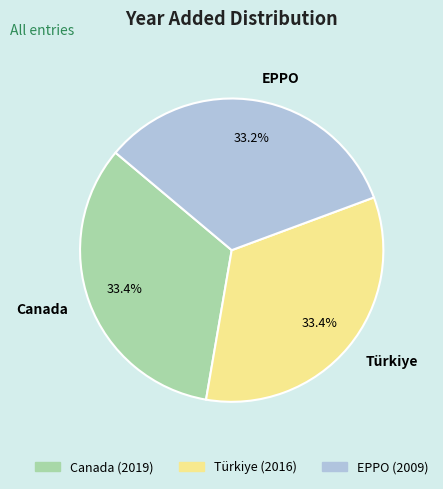

Does Canada represent more than half of the total?

No